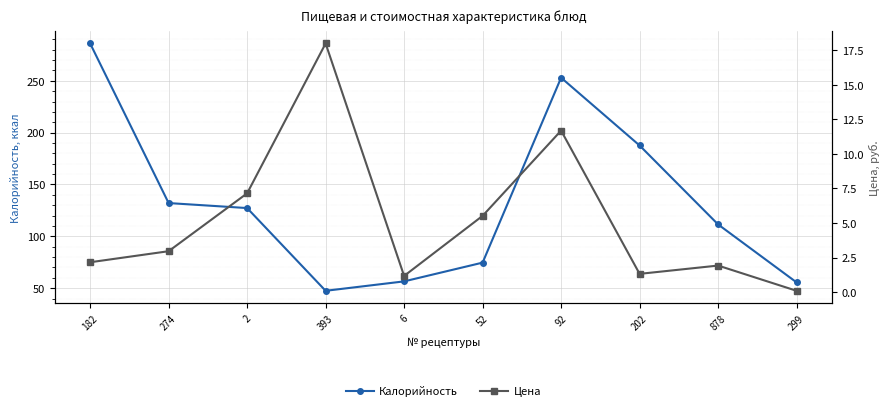

List the series in order of their overall mean, highest first.

Калорийность, Цена